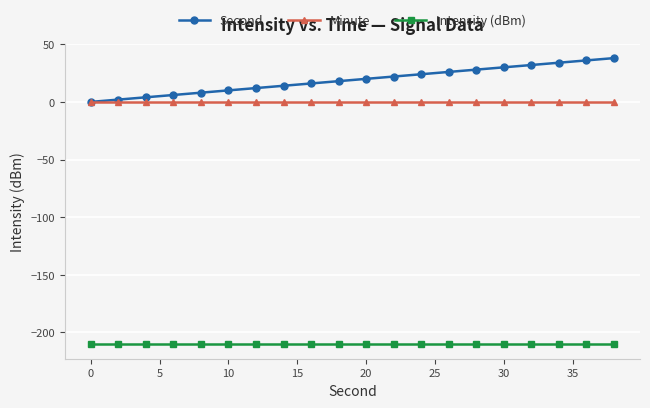

Which series has the largest total across all categories?

Second